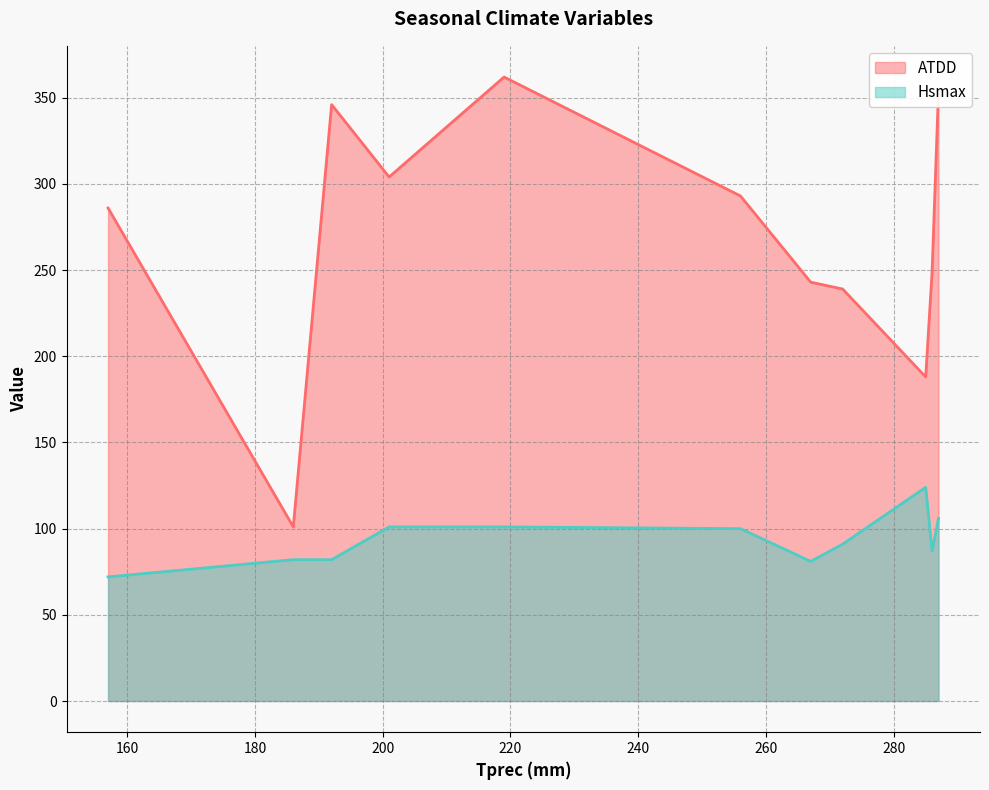

Between 2017/2018 and 2019/2020, which series saw the biggest shift?

ATDD